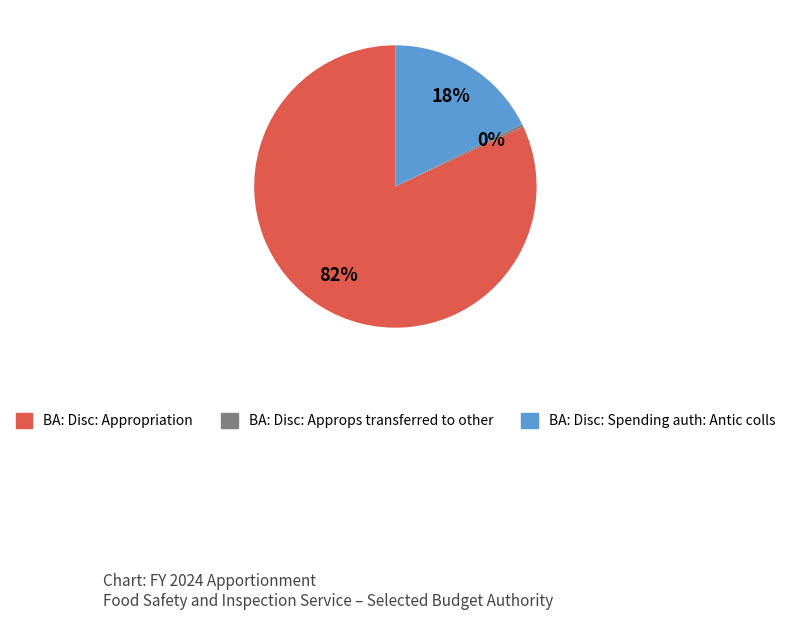

Approximately how many times larger is the value at BA: Disc: Appropriation compared to BA: Disc: Spending auth: Antic colls?

4.6